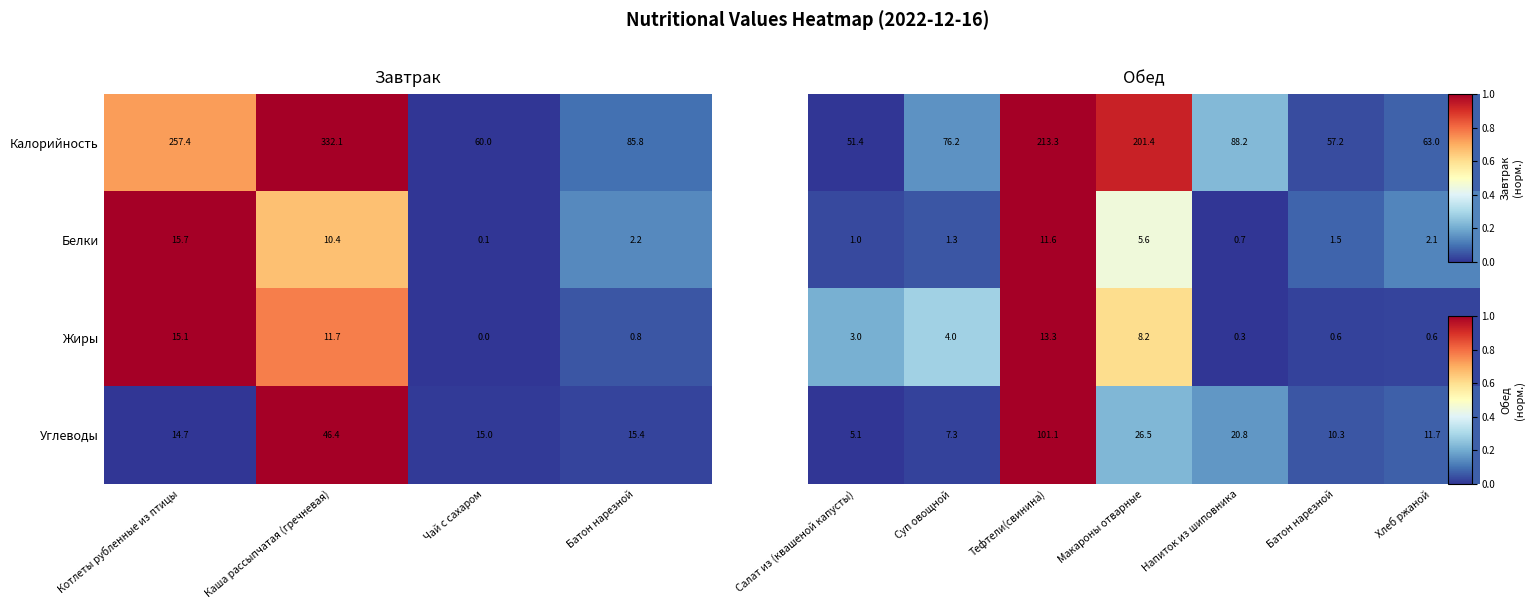

What value does the Углеводы series have at Батон нарезной?

15.4